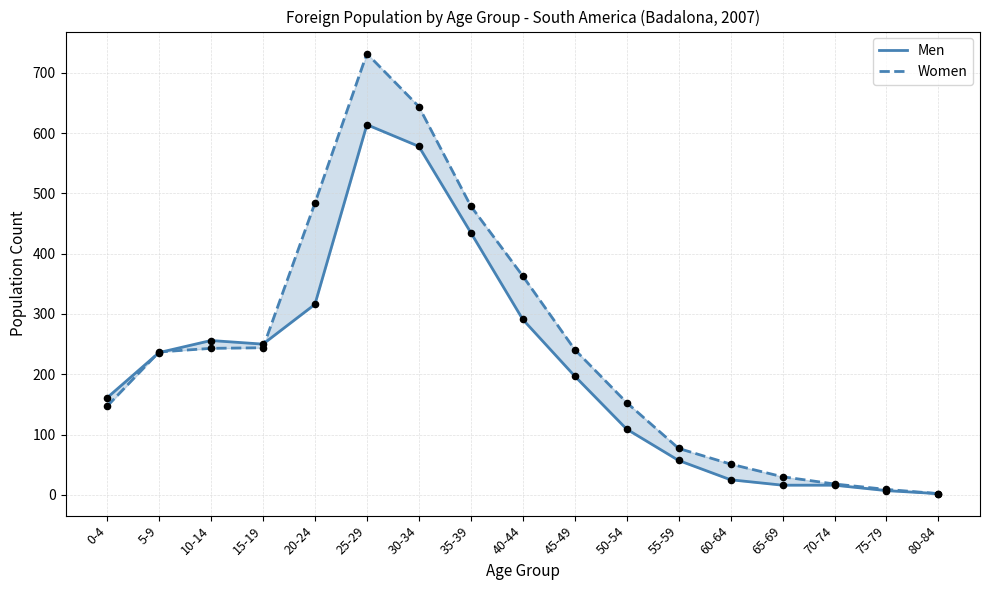

What are all the series names shown in the legend?

Men, Women